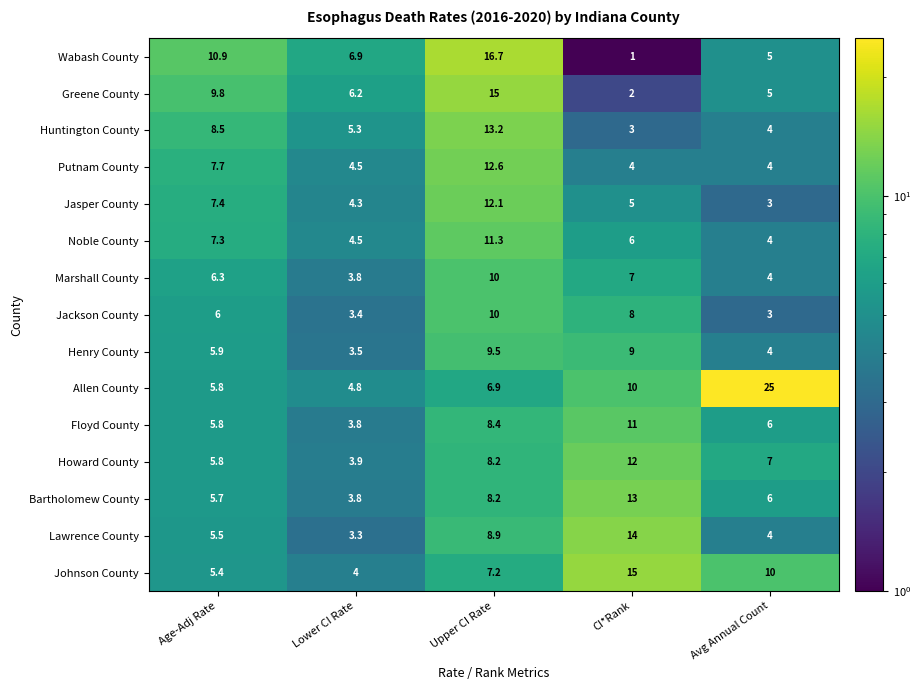

At how many categories does at least one series exceed 9?

4